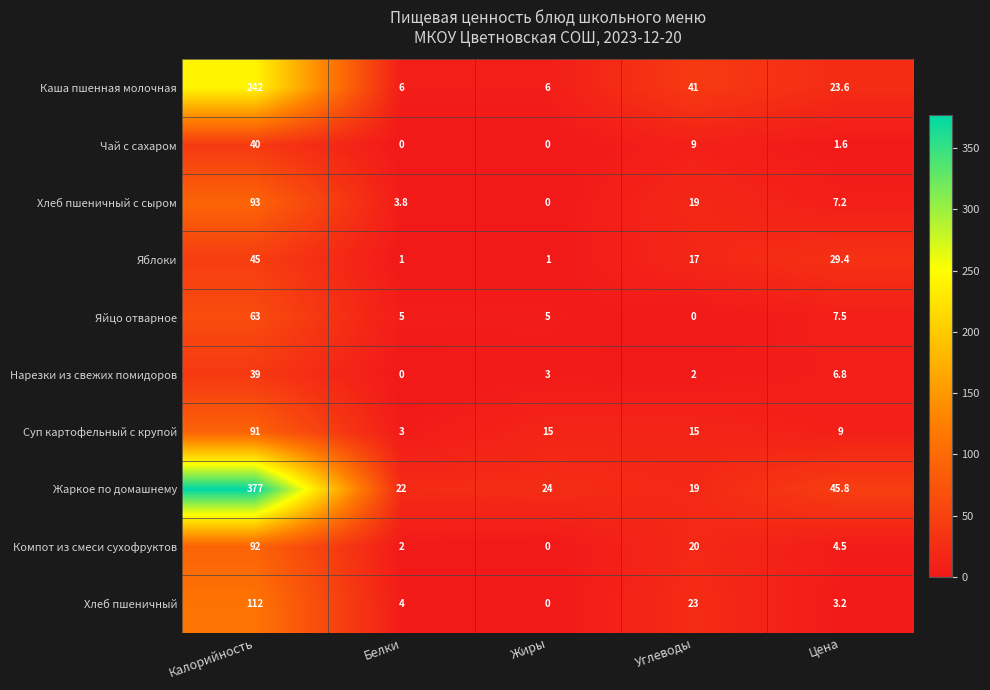

List the series in order of their peak value, lowest first.

Нарезки из свежих помидоров, Чай с сахаром, Яблоки, Яйцо отварное, Суп картофельный с крупой, Компот из смеси сухофруктов, Хлеб пшеничный с сыром, Хлеб пшеничный, Каша пшенная молочная, Жаркое по домашнему